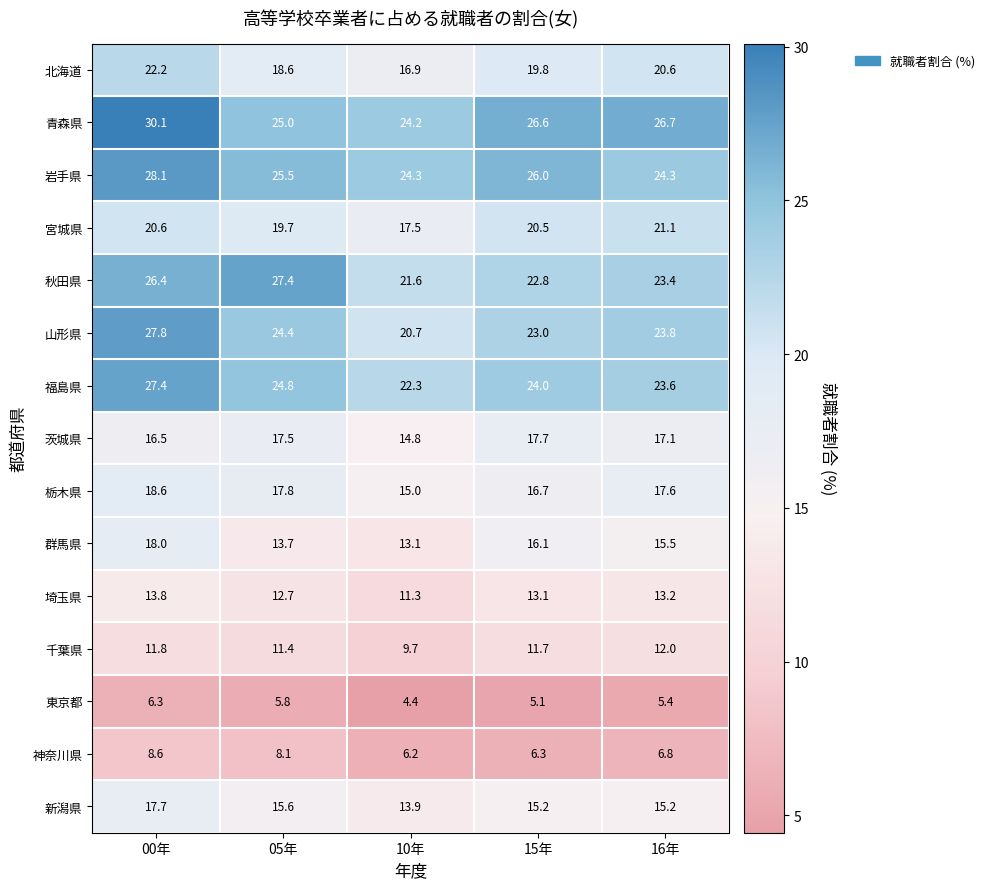

What value does the 青森県 series have at 15年?

26.6